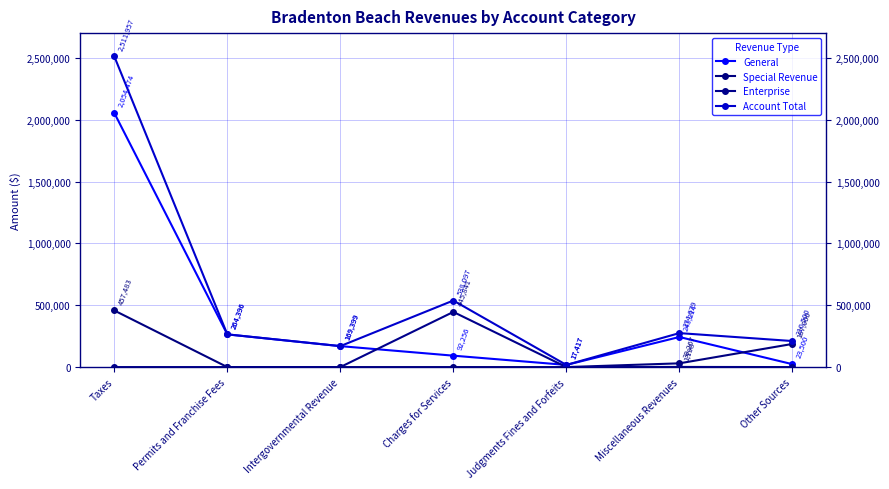

True or false: General has a value of 543038 at Taxes.

False